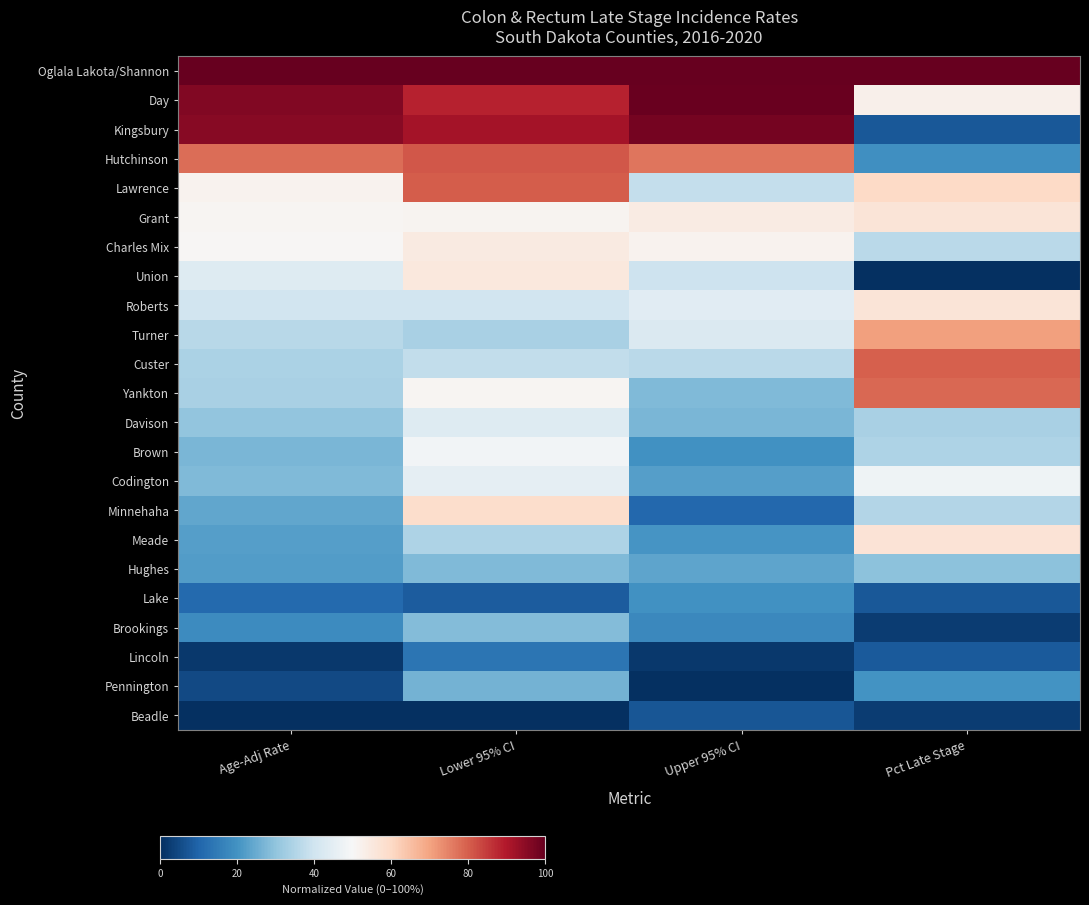

Reading left to right, list all the values displayed in this chart.

Oglala Lakota/Shannon: Age-Adj Rate=1.0	Lower 95% CI=1.0	Upper 95% CI=1.0	Pct Late Stage=1.0
Day: Age-Adj Rate=1.0	Lower 95% CI=0.9	Upper 95% CI=1.0	Pct Late Stage=0.5
Kingsbury: Age-Adj Rate=1.0	Lower 95% CI=0.9	Upper 95% CI=1.0	Pct Late Stage=0.1
Hutchinson: Age-Adj Rate=0.8	Lower 95% CI=0.8	Upper 95% CI=0.8	Pct Late Stage=0.2
Lawrence: Age-Adj Rate=0.5	Lower 95% CI=0.8	Upper 95% CI=0.4	Pct Late Stage=0.6
Grant: Age-Adj Rate=0.5	Lower 95% CI=0.5	Upper 95% CI=0.5	Pct Late Stage=0.6
Charles Mix: Age-Adj Rate=0.5	Lower 95% CI=0.5	Upper 95% CI=0.5	Pct Late Stage=0.4
Union: Age-Adj Rate=0.4	Lower 95% CI=0.6	Upper 95% CI=0.4	Pct Late Stage=0.0
Roberts: Age-Adj Rate=0.4	Lower 95% CI=0.4	Upper 95% CI=0.4	Pct Late Stage=0.6
Turner: Age-Adj Rate=0.4	Lower 95% CI=0.3	Upper 95% CI=0.4	Pct Late Stage=0.7
Custer: Age-Adj Rate=0.3	Lower 95% CI=0.4	Upper 95% CI=0.4	Pct Late Stage=0.8
Yankton: Age-Adj Rate=0.3	Lower 95% CI=0.5	Upper 95% CI=0.3	Pct Late Stage=0.8
Davison: Age-Adj Rate=0.3	Lower 95% CI=0.4	Upper 95% CI=0.3	Pct Late Stage=0.3
Brown: Age-Adj Rate=0.3	Lower 95% CI=0.5	Upper 95% CI=0.2	Pct Late Stage=0.3
Codington: Age-Adj Rate=0.3	Lower 95% CI=0.5	Upper 95% CI=0.2	Pct Late Stage=0.5
Minnehaha: Age-Adj Rate=0.2	Lower 95% CI=0.6	Upper 95% CI=0.1	Pct Late Stage=0.4
Meade: Age-Adj Rate=0.2	Lower 95% CI=0.3	Upper 95% CI=0.2	Pct Late Stage=0.6
Hughes: Age-Adj Rate=0.2	Lower 95% CI=0.3	Upper 95% CI=0.2	Pct Late Stage=0.3
Lake: Age-Adj Rate=0.1	Lower 95% CI=0.1	Upper 95% CI=0.2	Pct Late Stage=0.1
Brookings: Age-Adj Rate=0.2	Lower 95% CI=0.3	Upper 95% CI=0.2	Pct Late Stage=0.0
Lincoln: Age-Adj Rate=0.0	Lower 95% CI=0.1	Upper 95% CI=0.0	Pct Late Stage=0.1
Pennington: Age-Adj Rate=0.1	Lower 95% CI=0.3	Upper 95% CI=0.0	Pct Late Stage=0.2
Beadle: Age-Adj Rate=0.0	Lower 95% CI=0.0	Upper 95% CI=0.1	Pct Late Stage=0.0